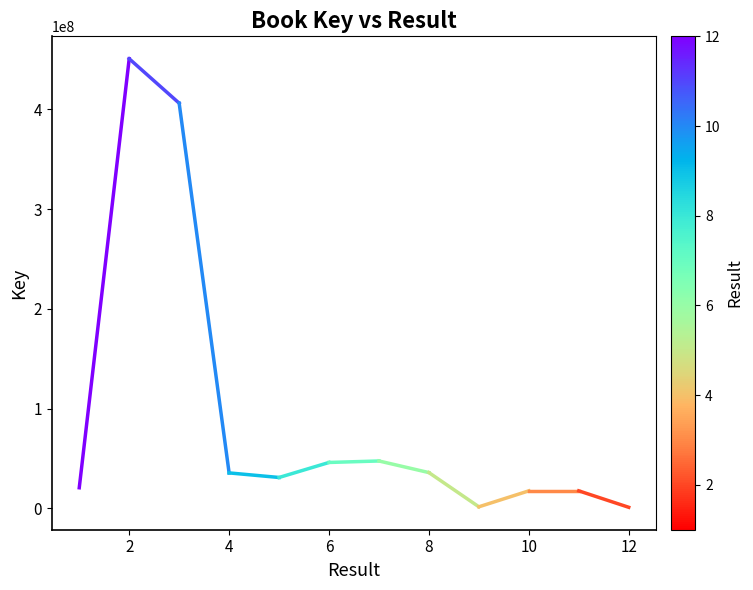

What is the greatest value displayed?

450850463